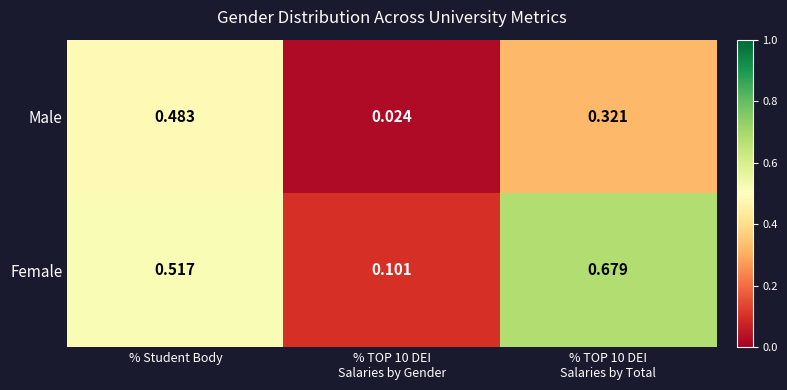

At % Student Body, list the series in order from largest to smallest.

Female, Male